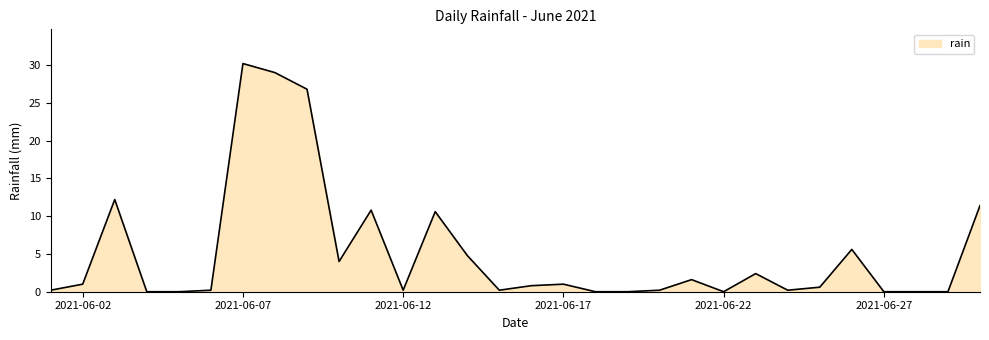

What is the difference between the maximum and minimum values?

30.2